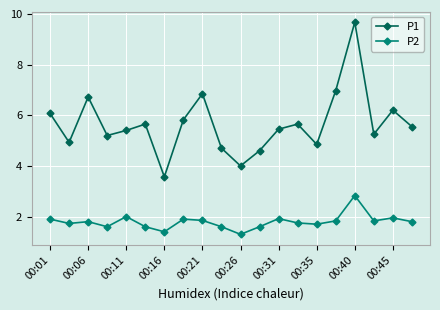

What is the lowest value of the P1 series?

3.6